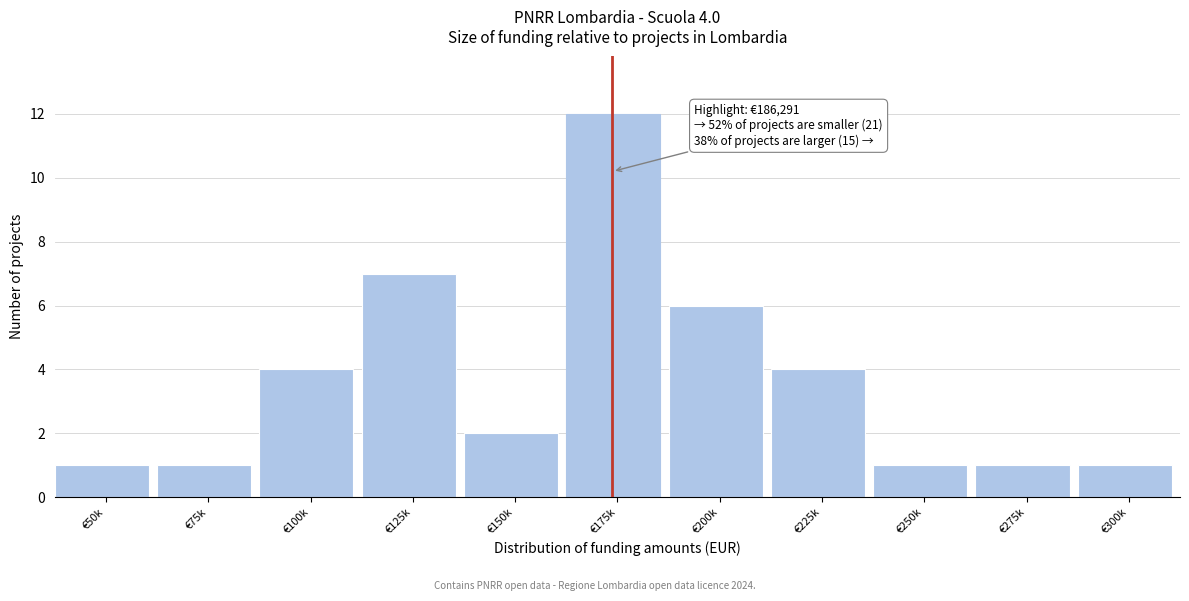

Reading left to right, list all the values displayed in this chart.

€50k=1	€75k=1	€100k=4	€125k=7	€150k=2	€175k=12	€200k=6	€225k=4	€250k=1	€275k=1	€300k=1